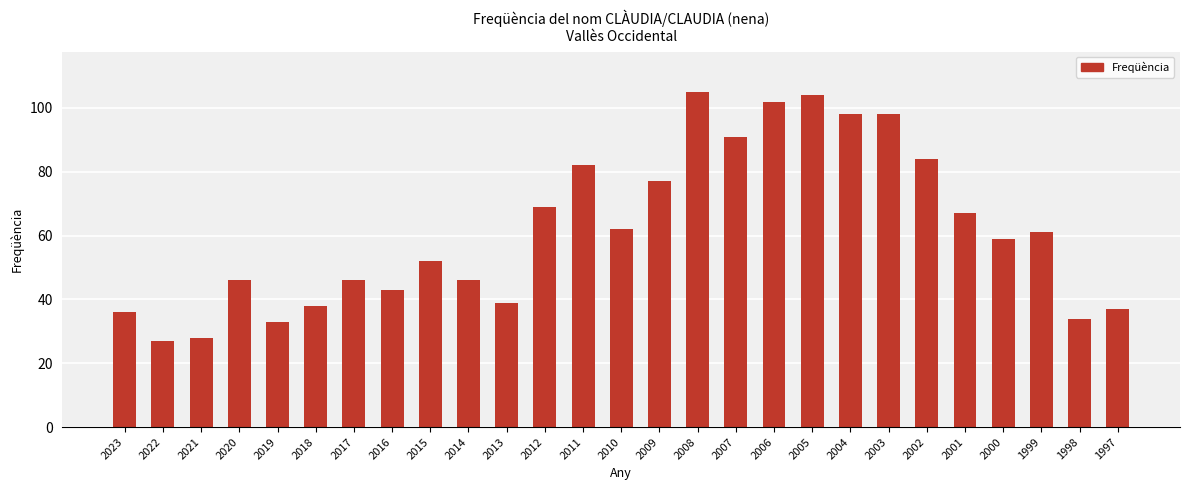

Does the chart contain stacked bars?

No